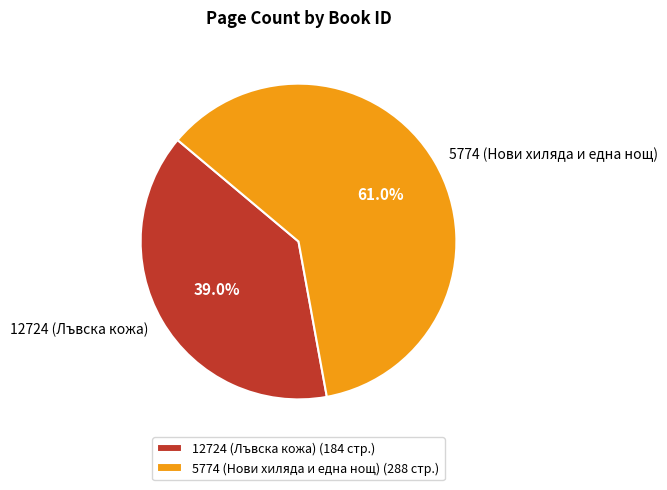

Do 12724 (Лъвска кожа) and 5774 (Нови хиляда и една нощ) together represent more than half of the pie?

Yes